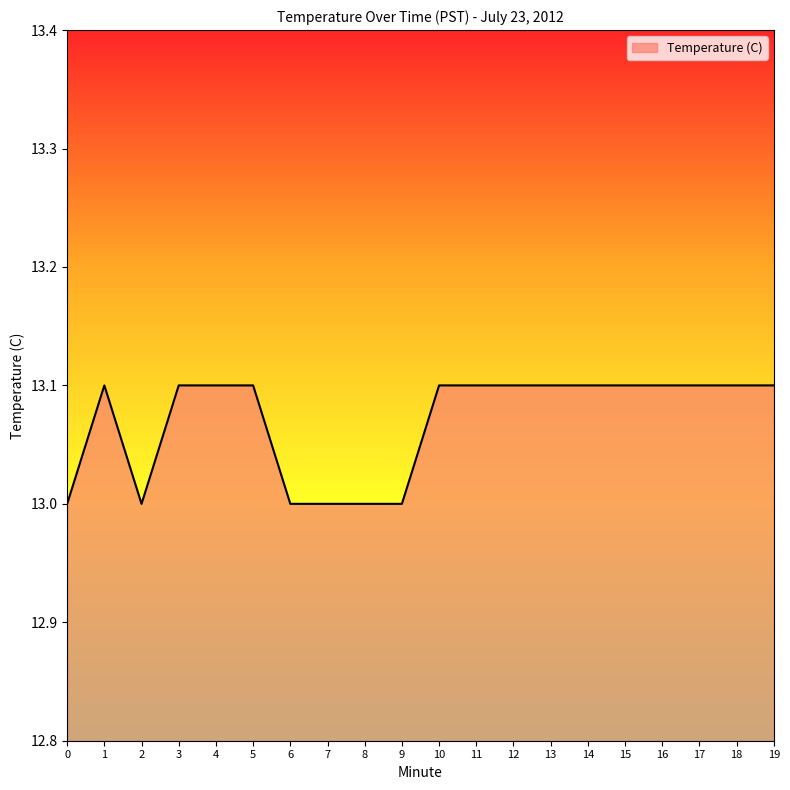

Approximately how many times larger is the value at 13 compared to 11?

1.0